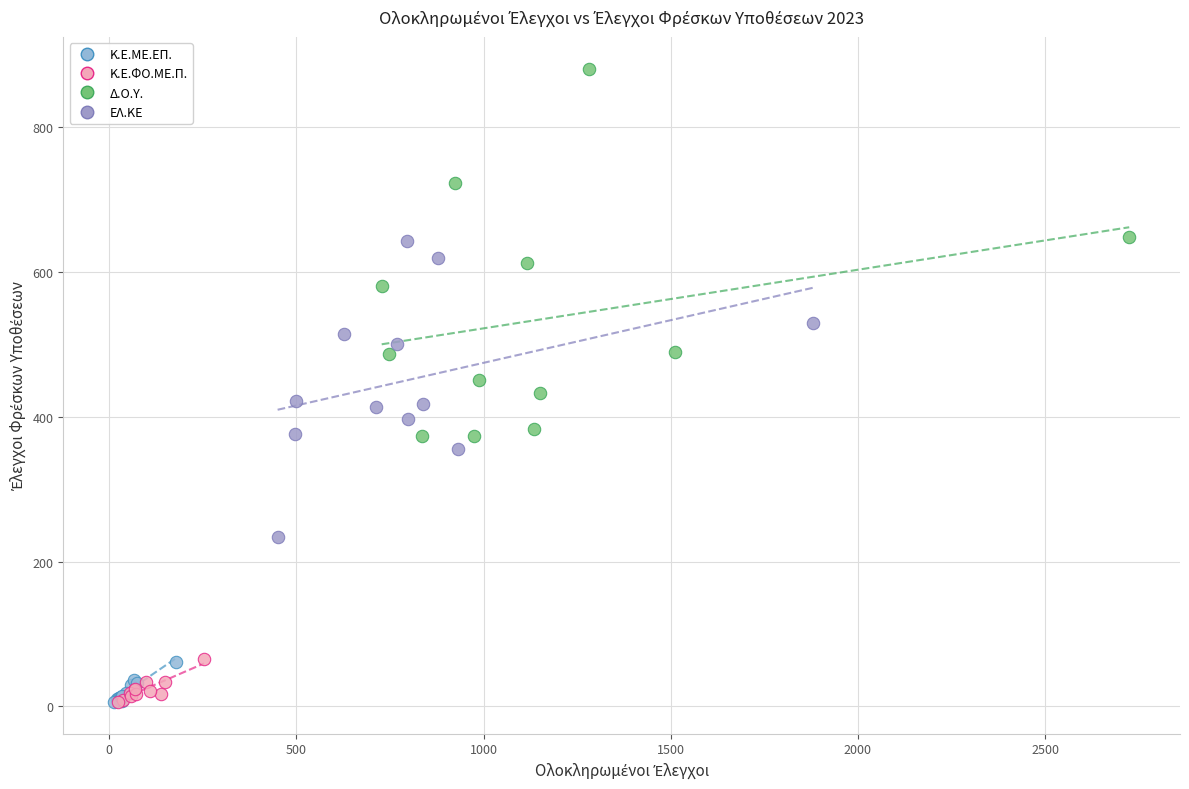

What are all the series names shown in the legend?

Κ.Ε.ΜΕ.ΕΠ., Κ.Ε.ΦΟ.ΜΕ.Π., Δ.Ο.Υ., ΕΛ.ΚΕ